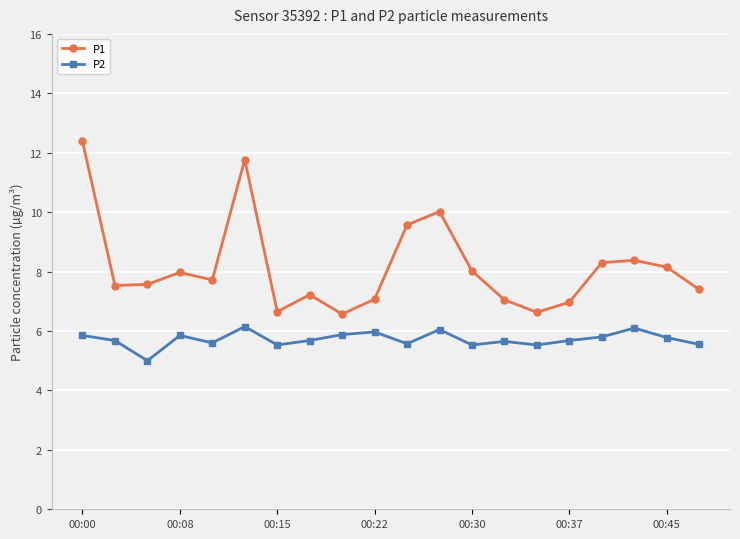

Which series has the widest spread of values?

P1